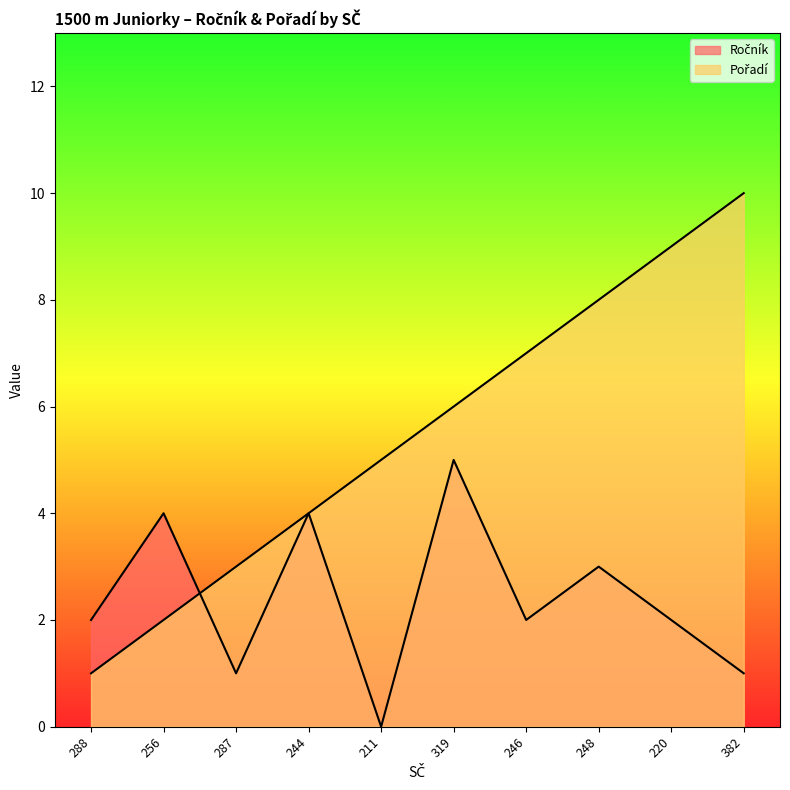

At which label is Pořadí closest to 5?

211